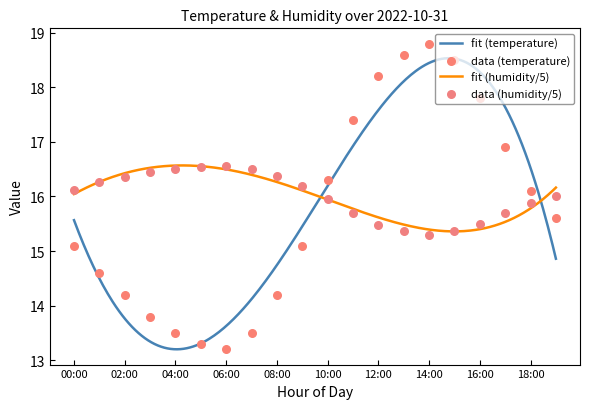

Is the value of temperature at 07:00 greater than the value of humidity at 19:00?

No